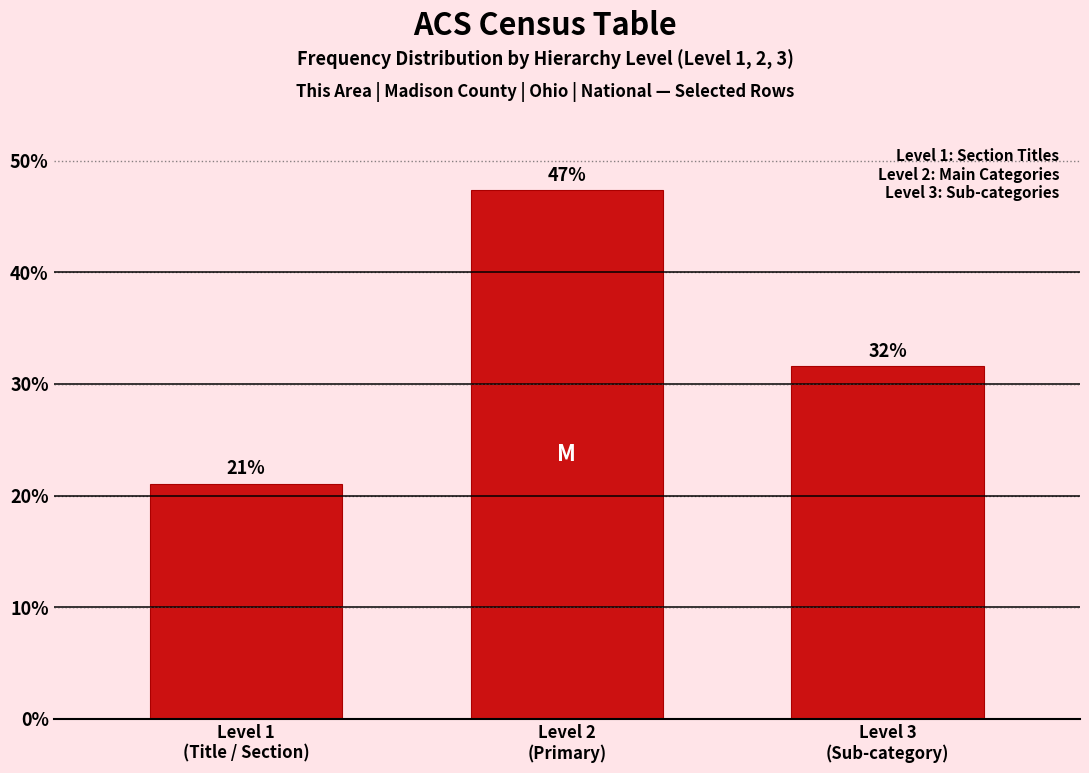

How many bars are there in total?

3